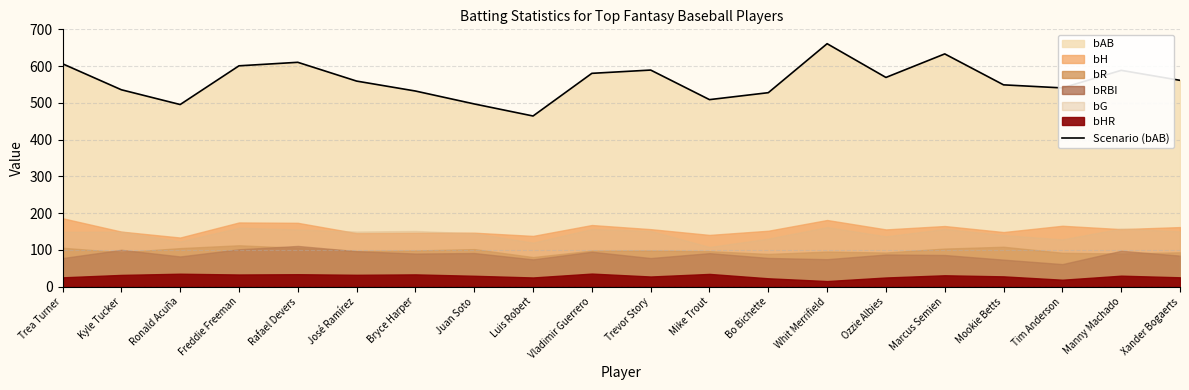

What is the difference between the maximum and minimum values?

196.7